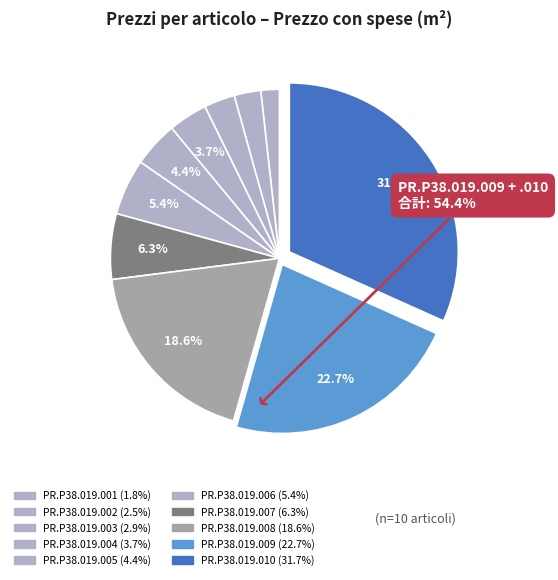

Which slice is the smallest?

PR.P38.019.001